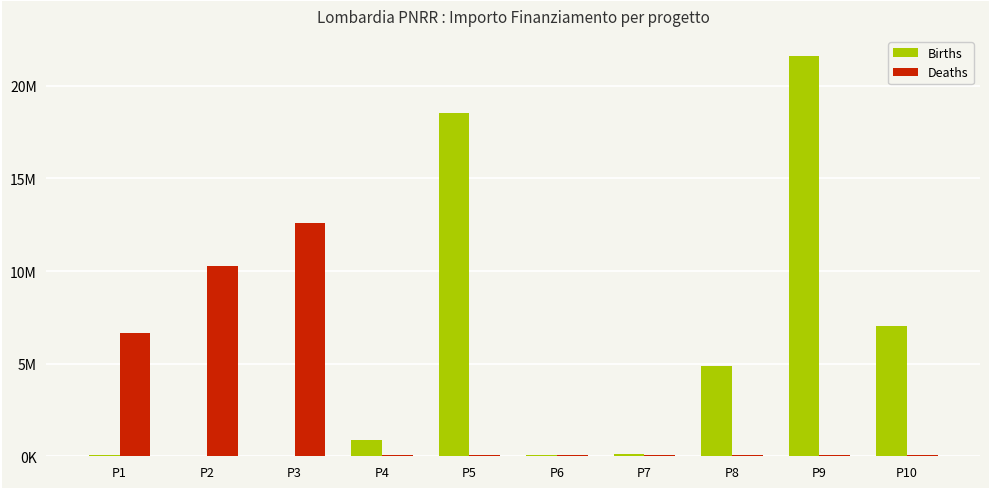

What is the average value of the Deaths series?

2994694.1